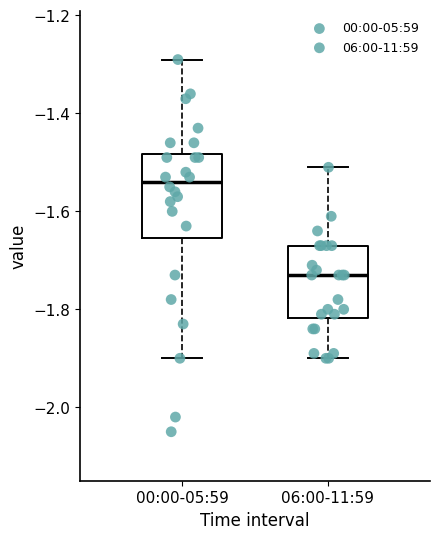

Reading left to right, read every box against the y-axis: the position of its median line, the range the box covers, and the ends of its whiskers. The values are not printed on the chart, so give them approximately, as read against the axis.

00:00-05:59: median -1.54, box -1.66 to -1.48, whiskers -1.90 to -1.28
06:00-11:59: median -1.72, box -1.82 to -1.66, whiskers -1.90 to -1.50